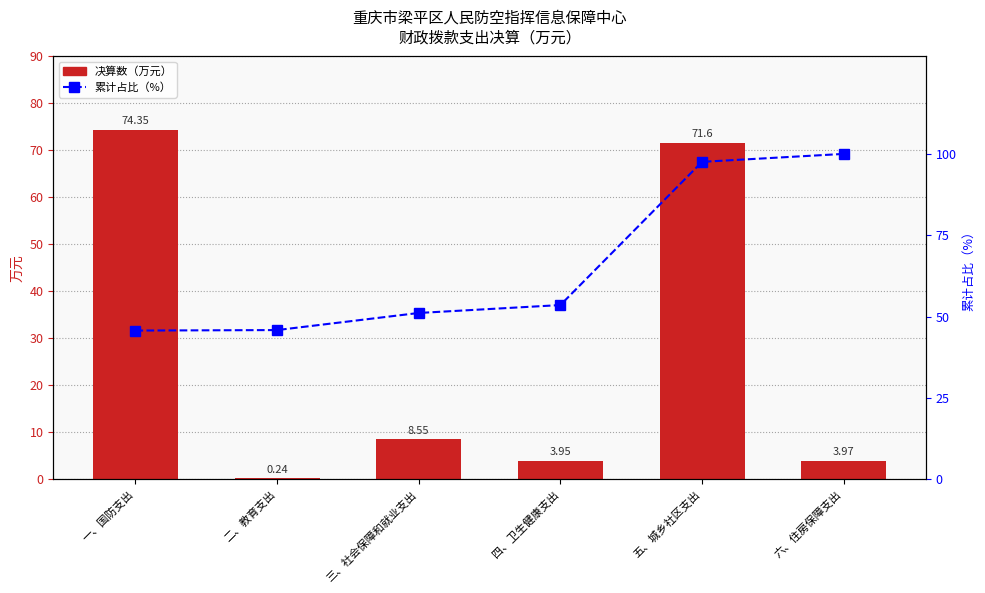

What are all the series names shown in the legend?

决算数（万元）, 累计占比（%）